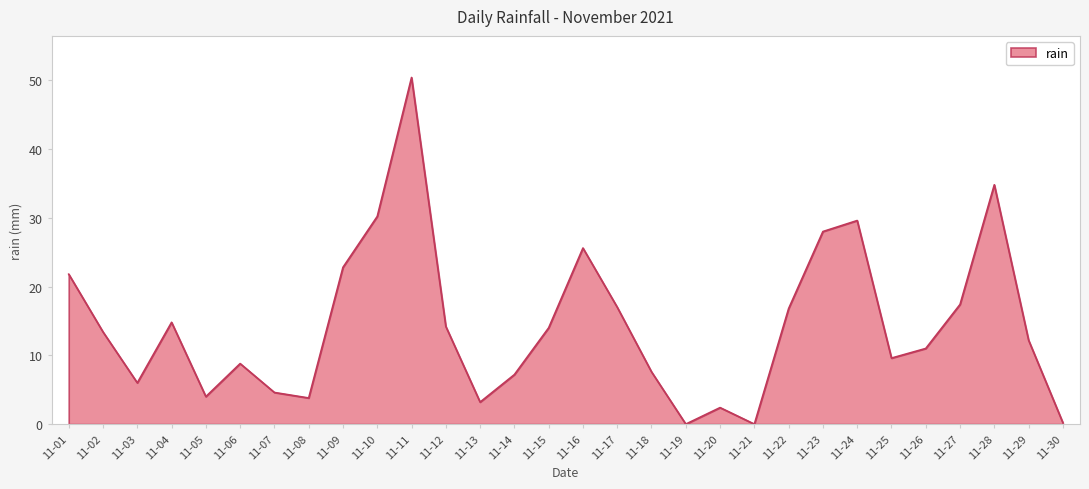

Between 11-14 and 11-19, which is larger?

11-14